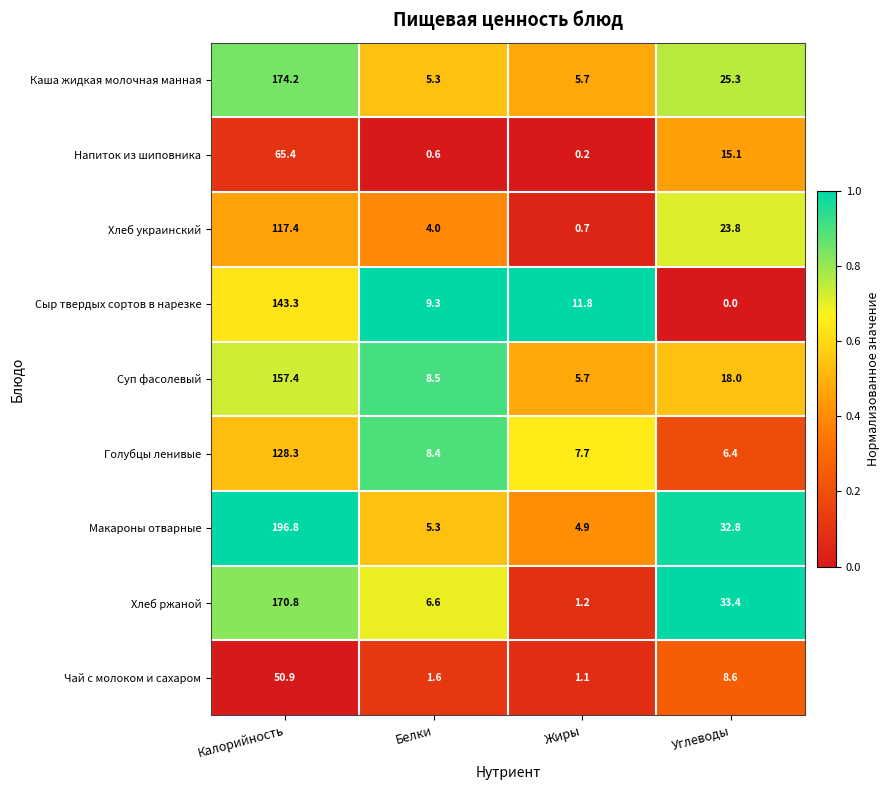

Between Калорийность and Углеводы, which series saw the biggest shift?

Макароны отварные